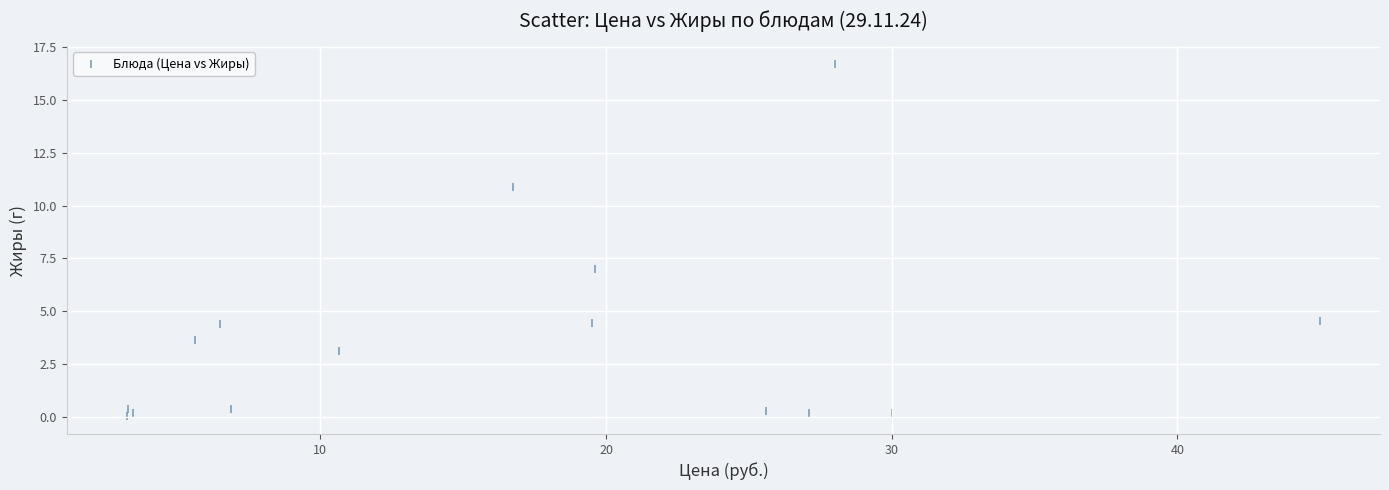

What Y value in the scatter plot is closest to 8?

7.0